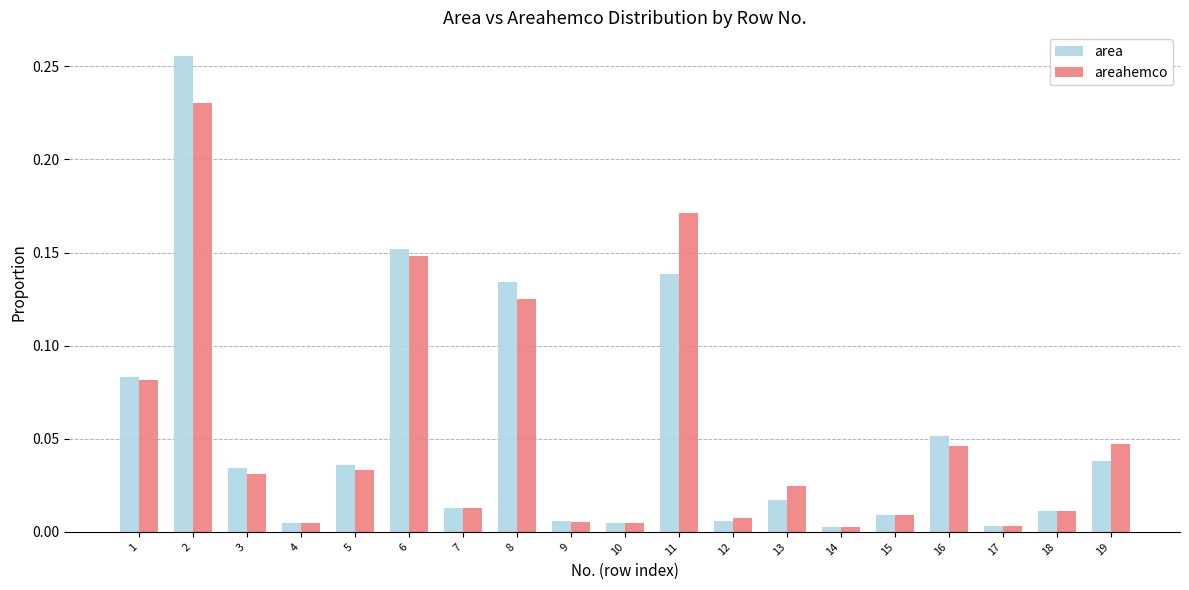

At which category is the sum across all series the highest?

2